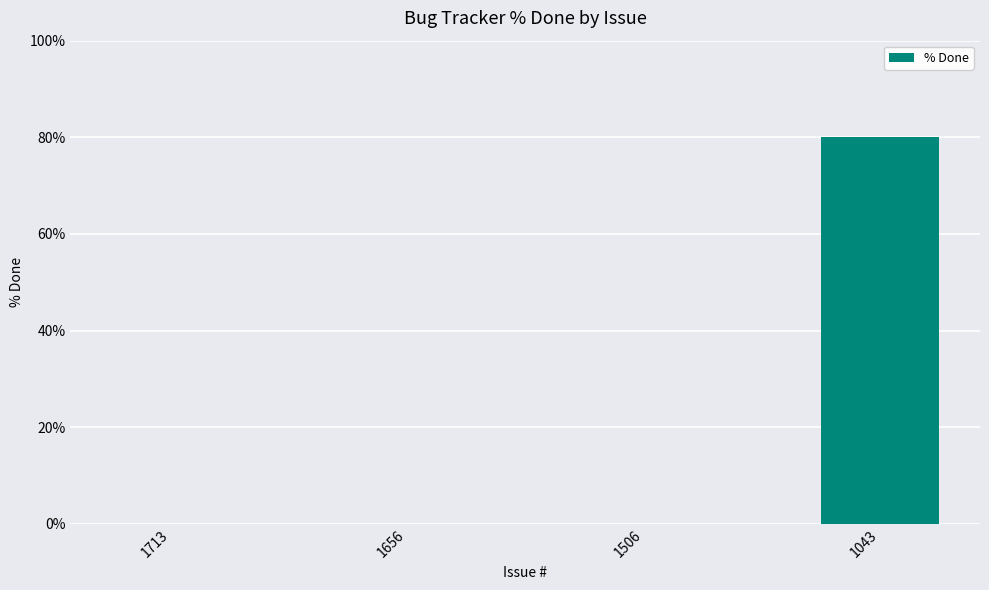

What is the change in value from 1713 to 1043?

+80